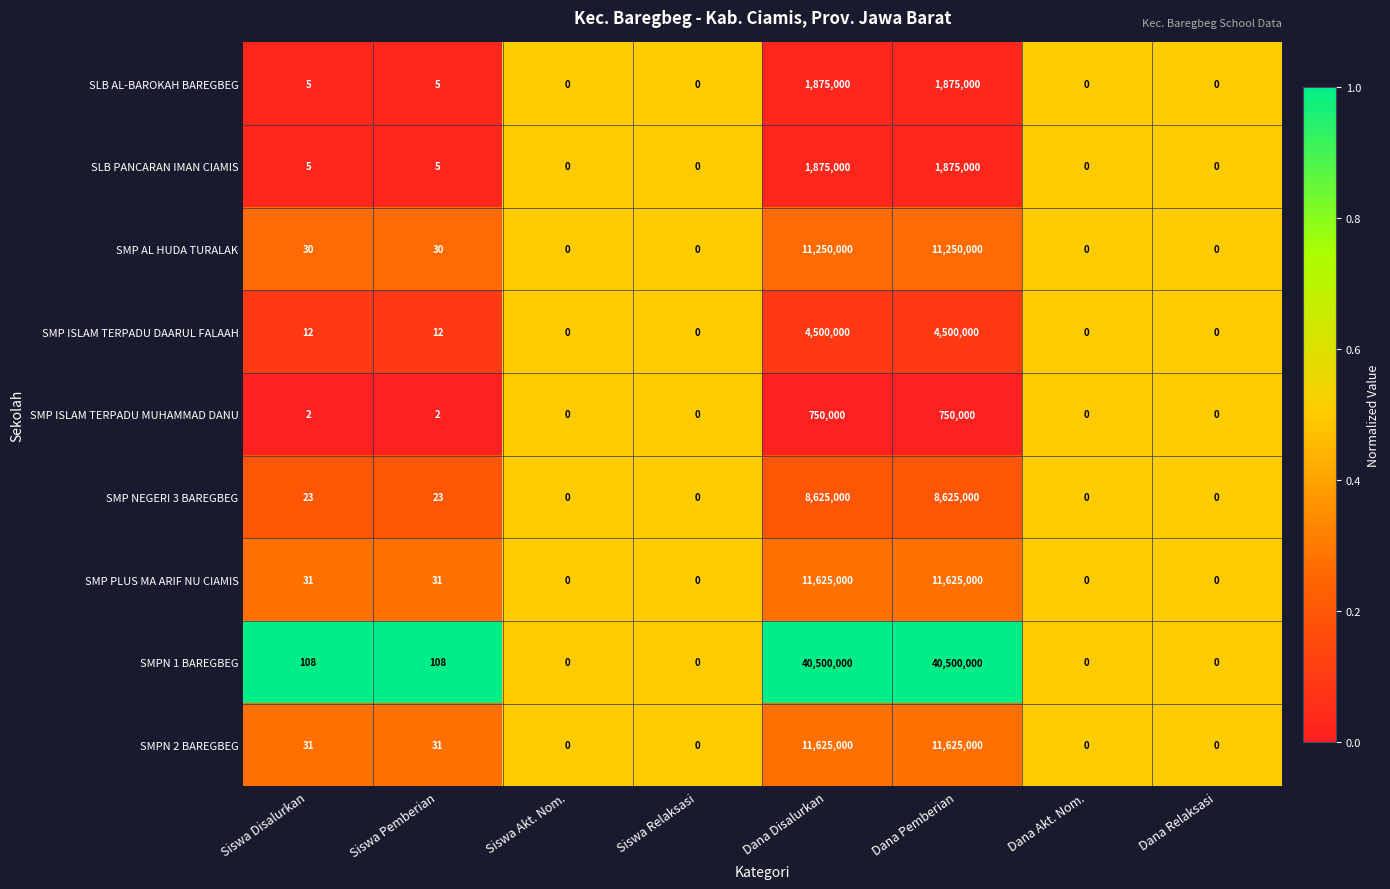

The SLB PANCARAN IMAN CIAMIS series shows 5 at Siswa Disalurkan. True or false?

True